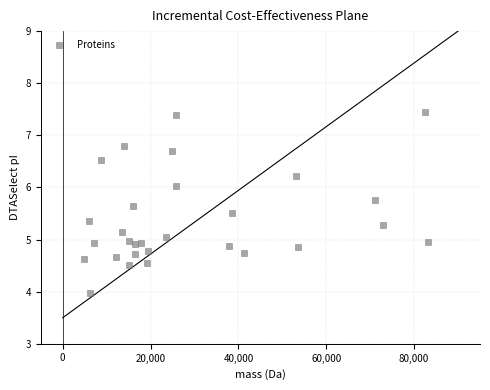

What is the range of Y values (max minus min)?

3.5